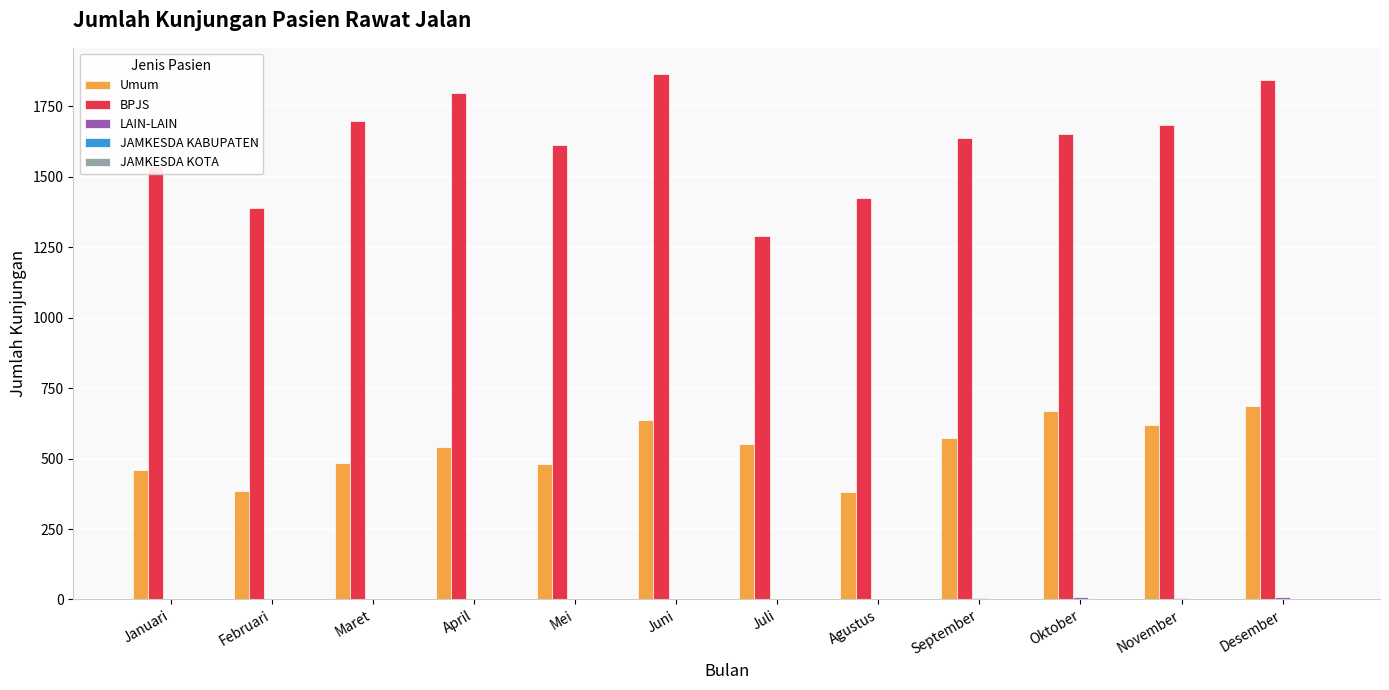

What is the sum of all BPJS values?

19433